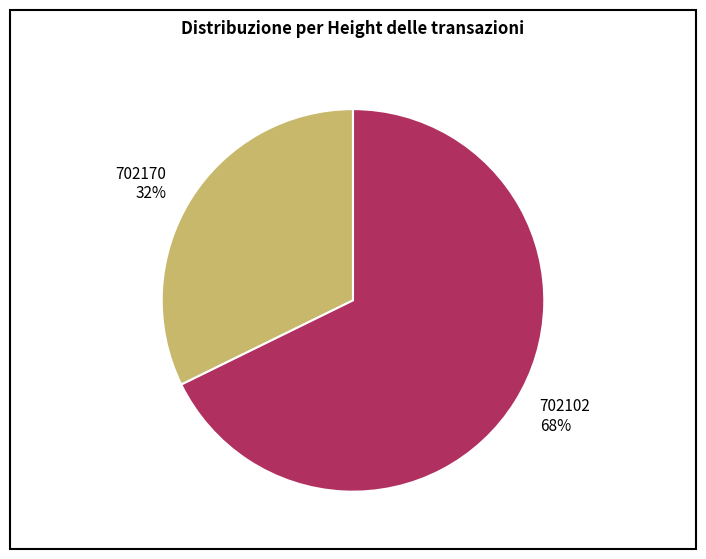

How many segments does this pie chart have?

2